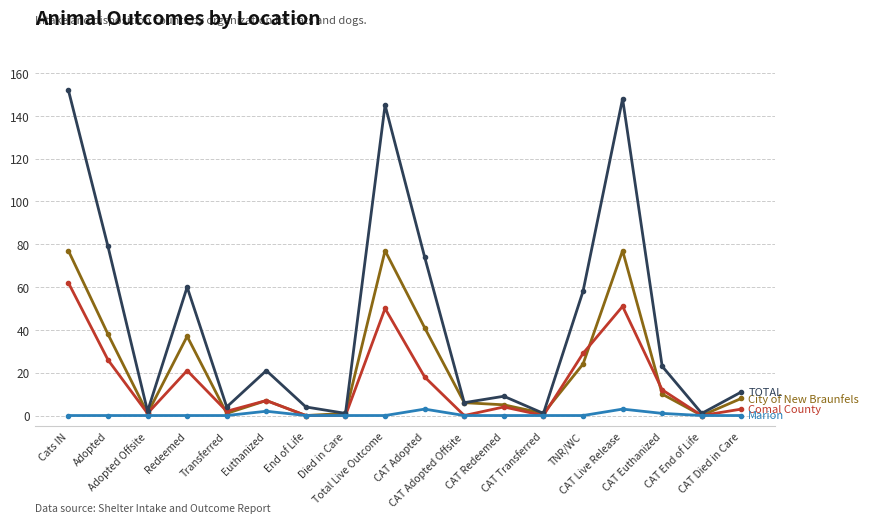

What is the maximum value shown in the chart?

152